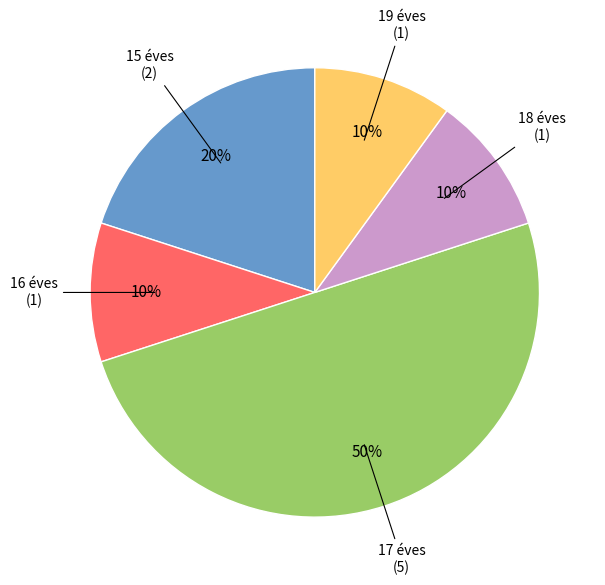

To the nearest percent, what is the difference between the largest and smallest slice percentages?

40%